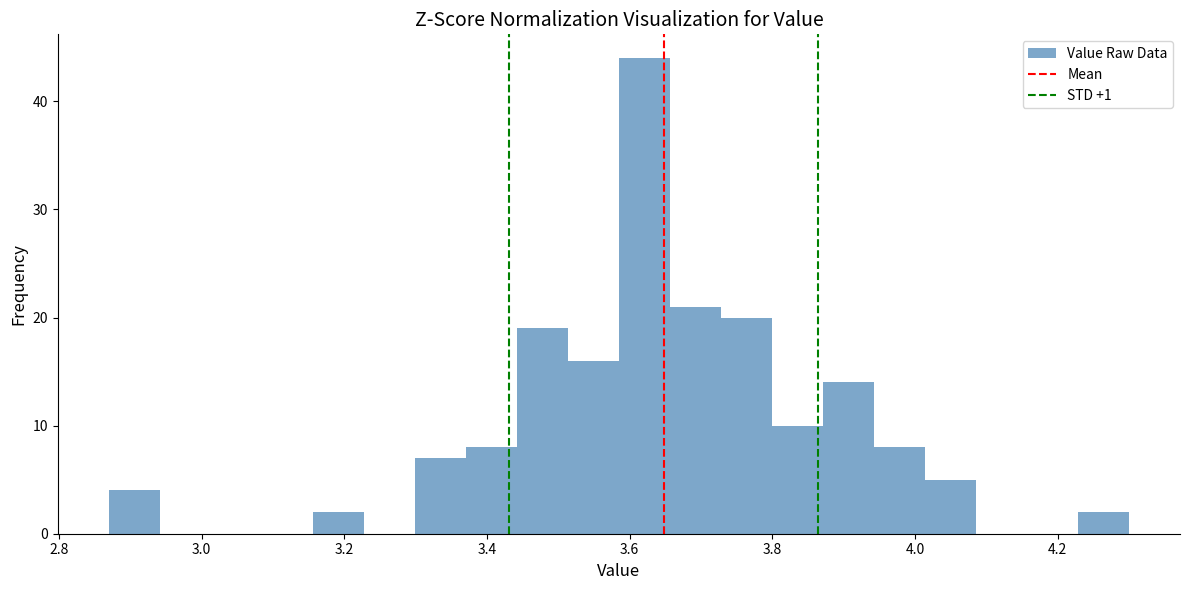

Around what value on the x-axis is the tallest bar? Give the approximate position of its centre, as read against the axis.

3.62